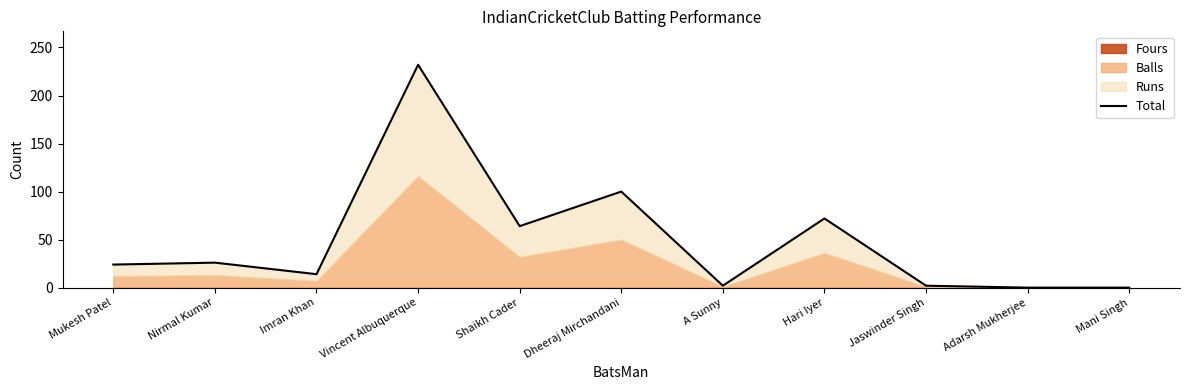

How many points are lower than both their immediate neighbors (excluding endpoints)?

3